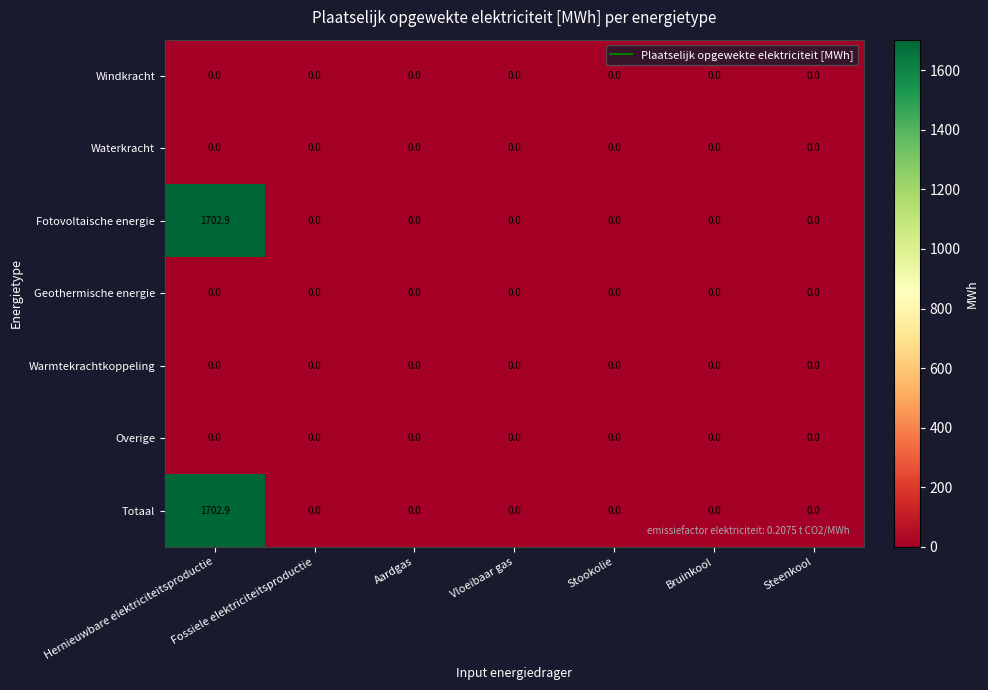

Is it true that Totaal equals 688.6 at Hernieuwbare elektriciteitsproductie?

False